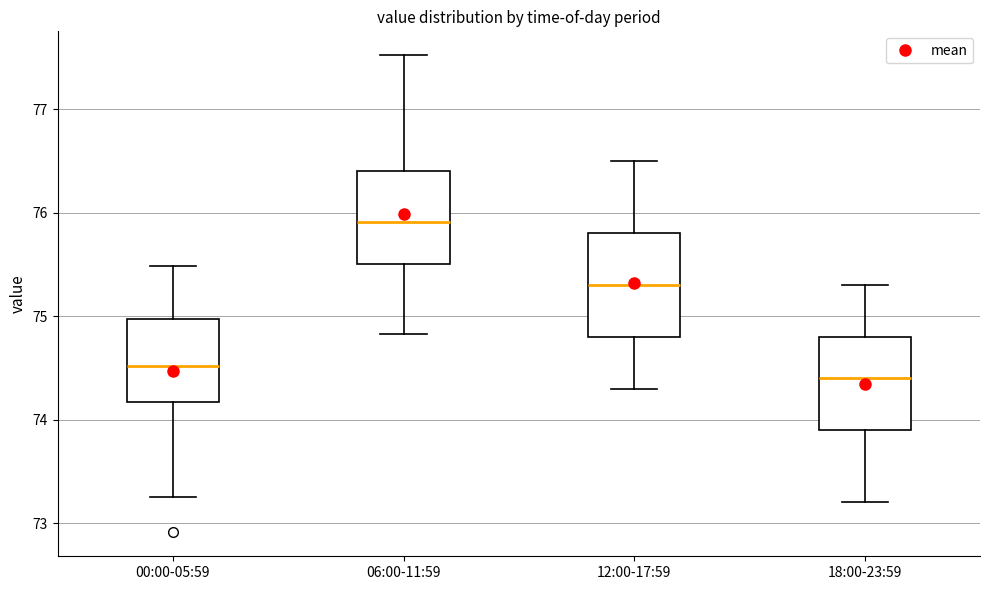

Reading left to right, read every box against the y-axis: the position of its median line, the range the box covers, and the ends of its whiskers. The values are not printed on the chart, so give them approximately, as read against the axis.

00:00-05:59: median 74.5, box 74.2 to 75.0, whiskers 73.3 to 75.5
06:00-11:59: median 75.9, box 75.5 to 76.4, whiskers 74.8 to 77.5
12:00-17:59: median 75.3, box 74.8 to 75.8, whiskers 74.3 to 76.5
18:00-23:59: median 74.4, box 73.9 to 74.8, whiskers 73.2 to 75.3